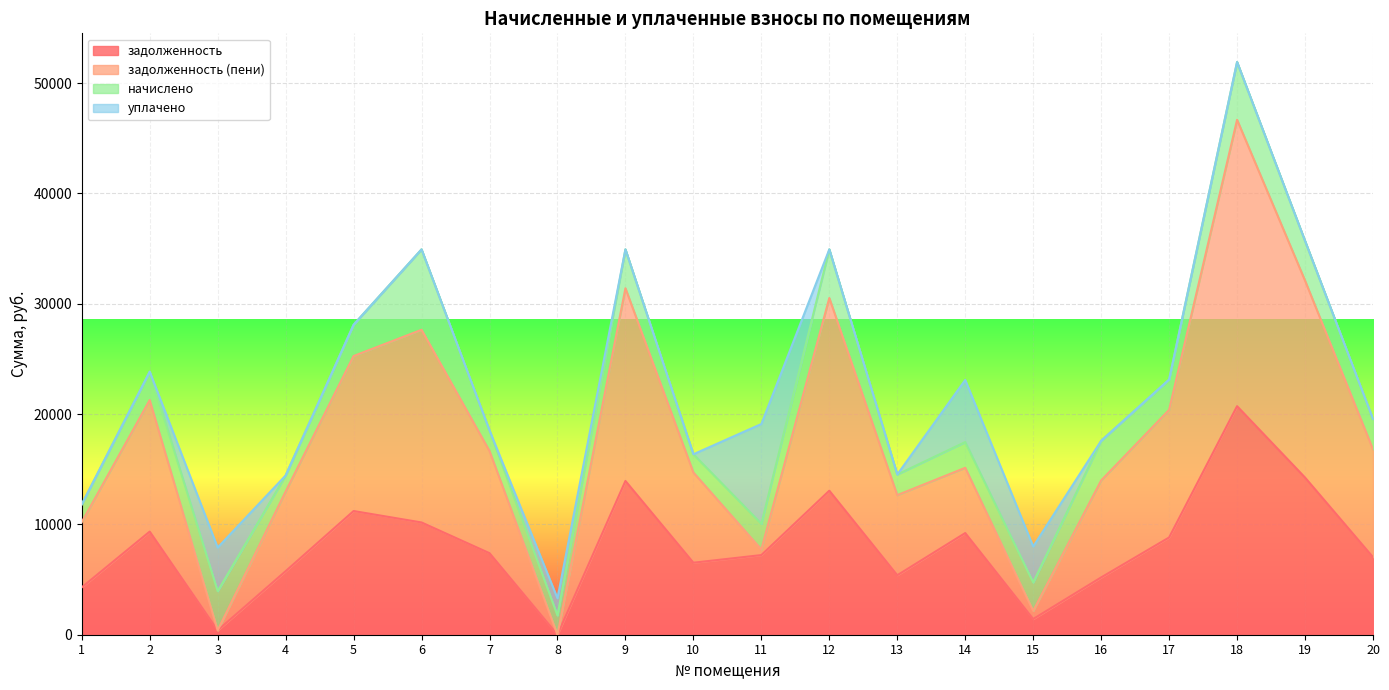

What is the total value across all series at 5?

28102.1